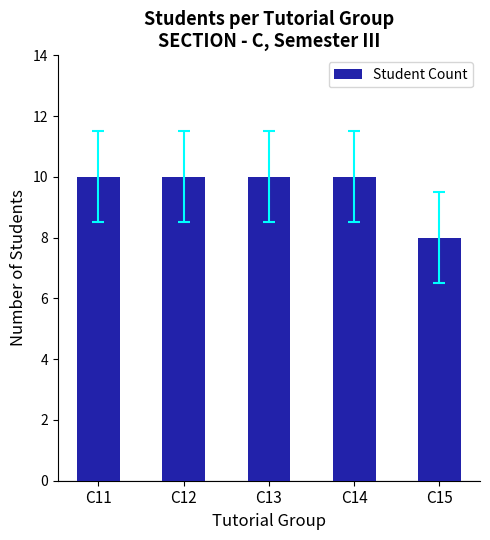

What is the difference between the maximum and minimum values?

2